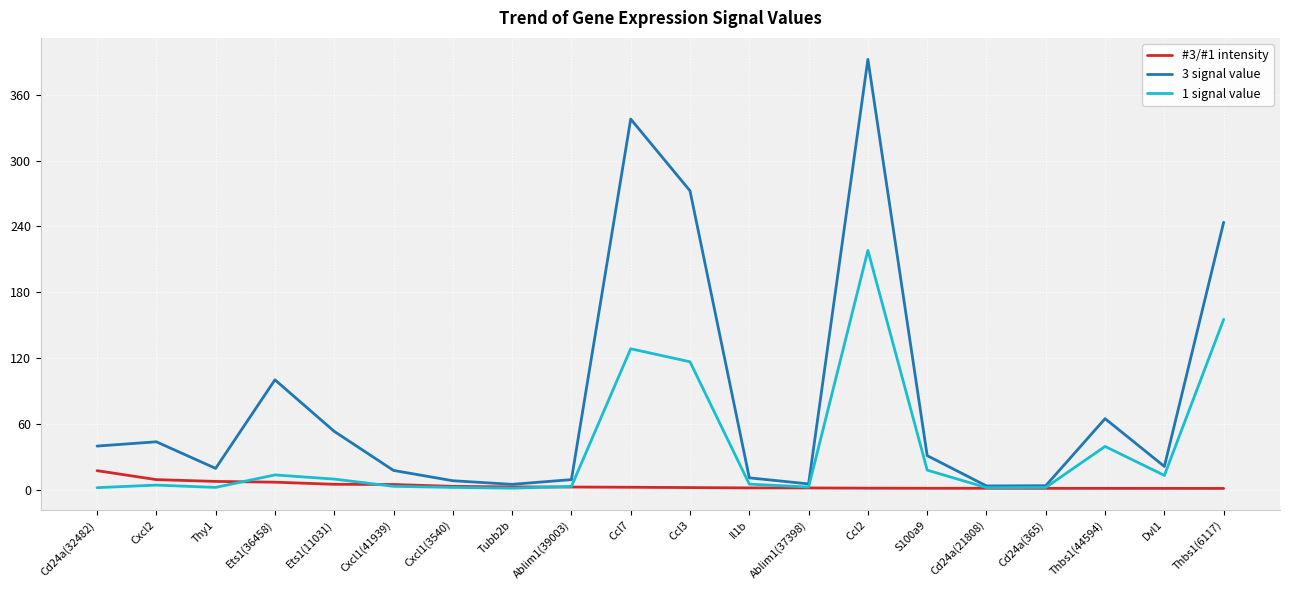

At which label does #3/#1 intensity first exceed 2?

Cd24a(32482)